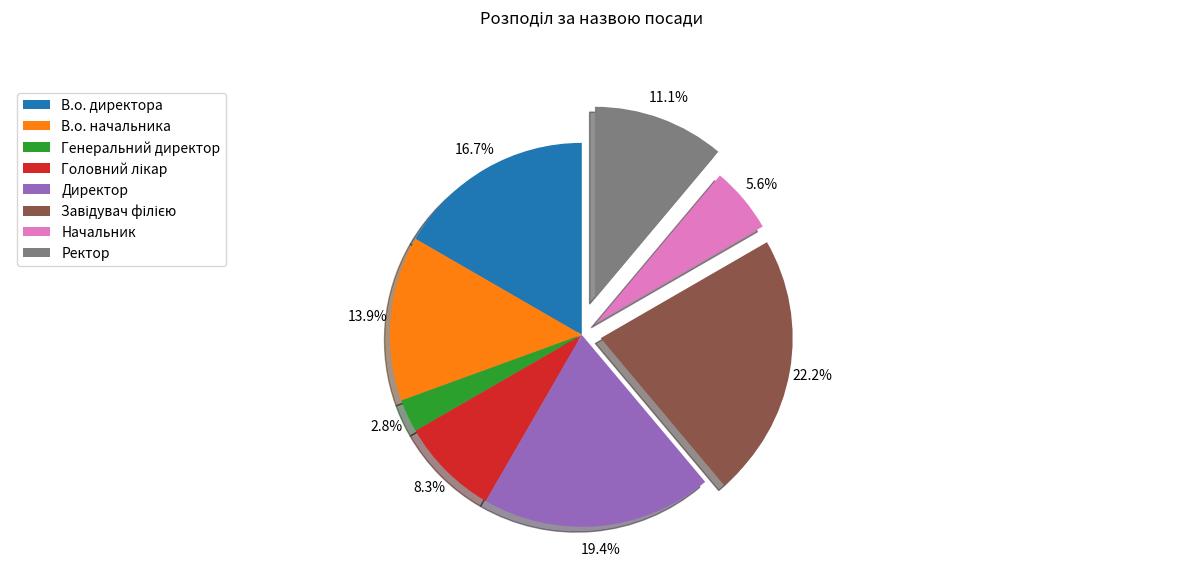

Between В.о. директора and В.о. начальника, which is larger?

В.о. директора